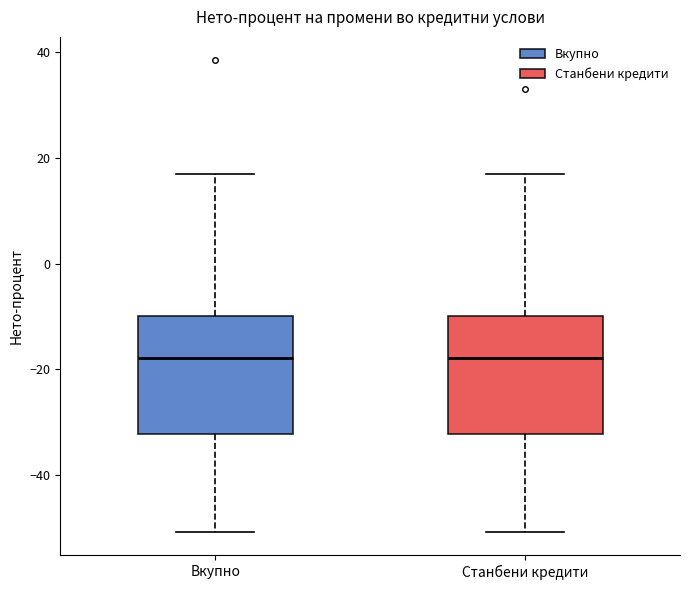

Reading left to right, transcribe this box plot: for each box, give where its median line is, the range the box spans, and where its two whiskers end, as read against the y-axis. The values are not printed on the chart, so give them approximately, as read against the axis.

Вкупно: median -18, box -32 to -10, whiskers -50 to 18
Станбени кредити: median -18, box -32 to -10, whiskers -50 to 18